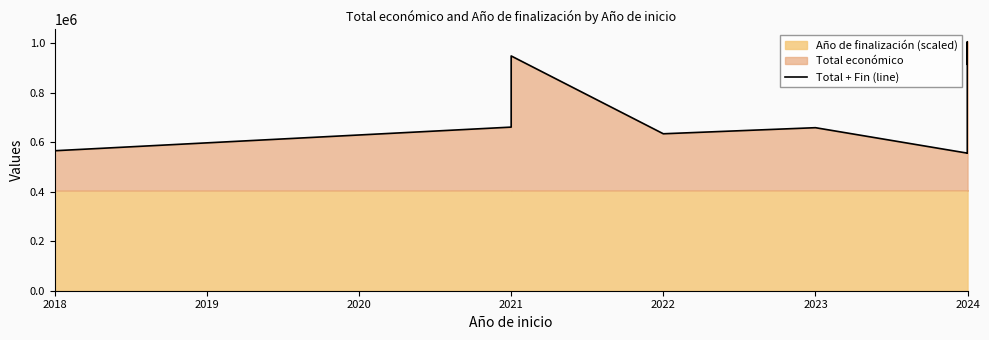

What is the difference between the maximum and second lowest values?

449927